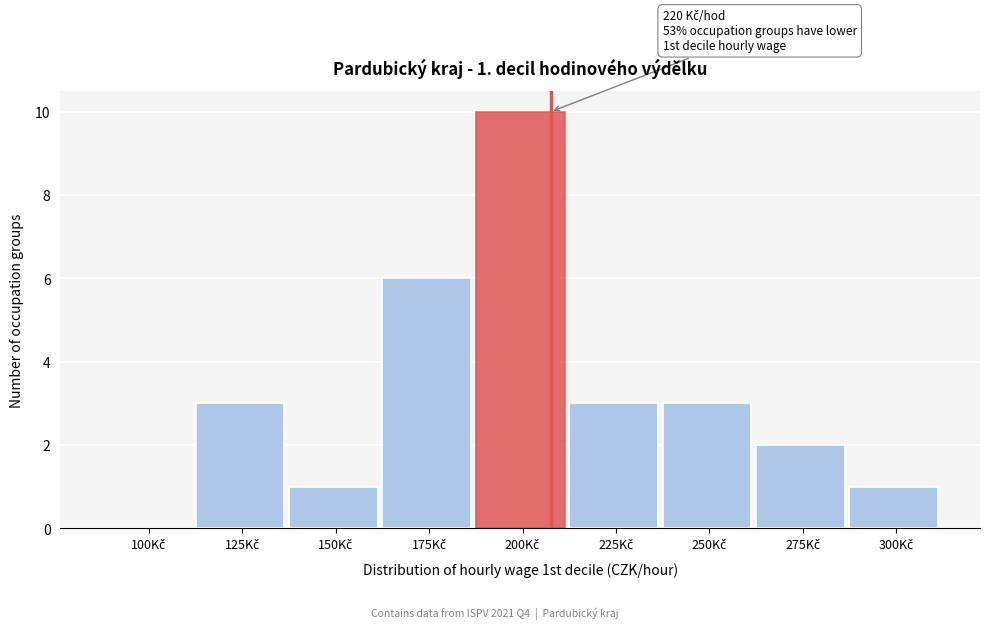

What is the sum of all values?

29